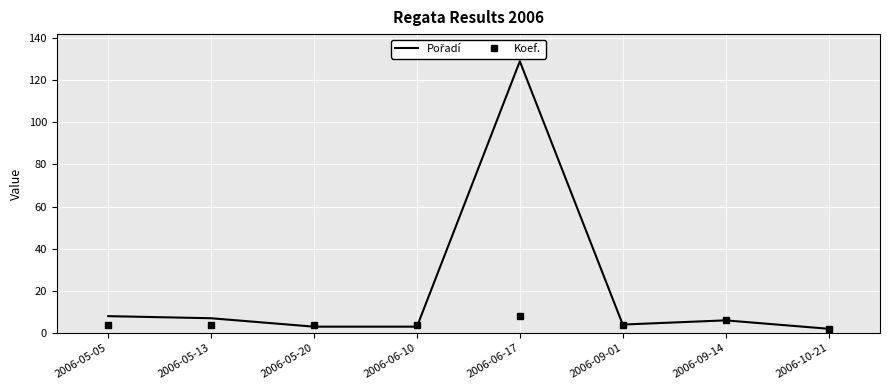

The value of Koef. at 2006-05-13 is 4. True or false?

True